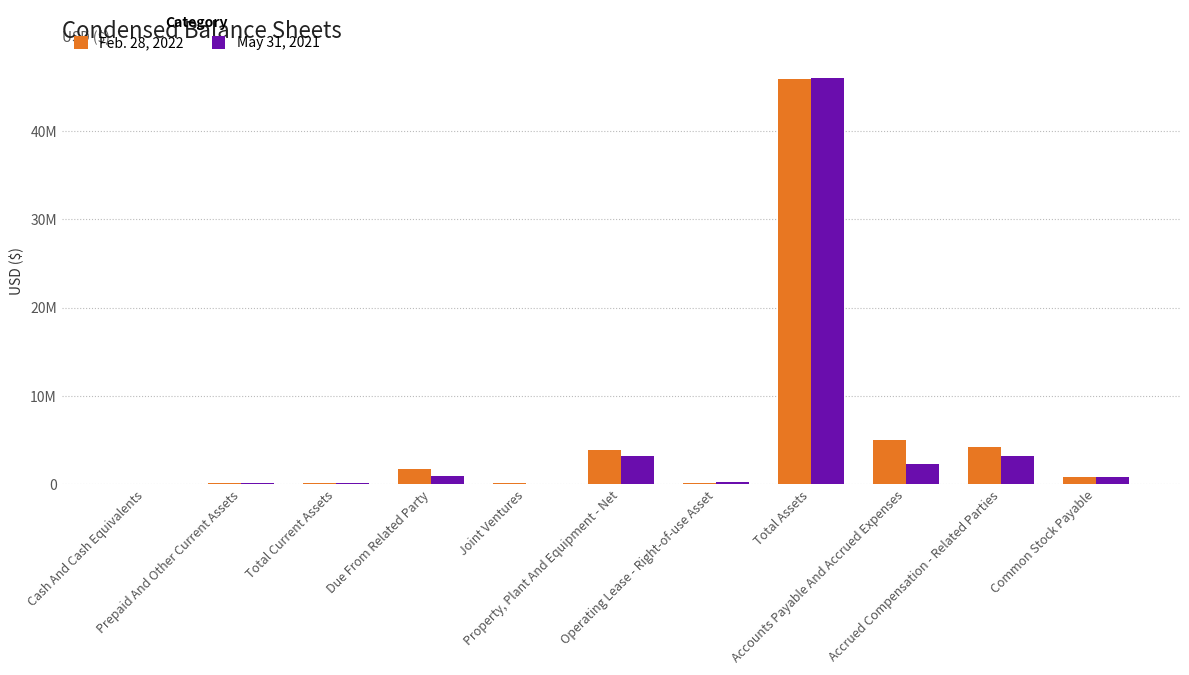

What is the smallest value displayed?

5328